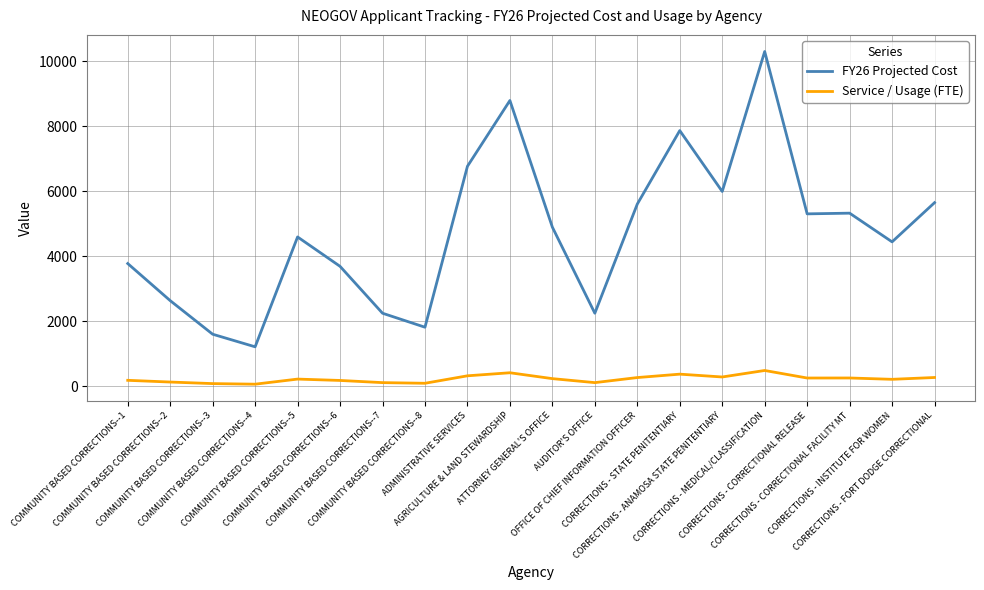

Rank the series by their maximum value, from lowest to highest.

Service / Usage (FTE), FY26 Projected Cost